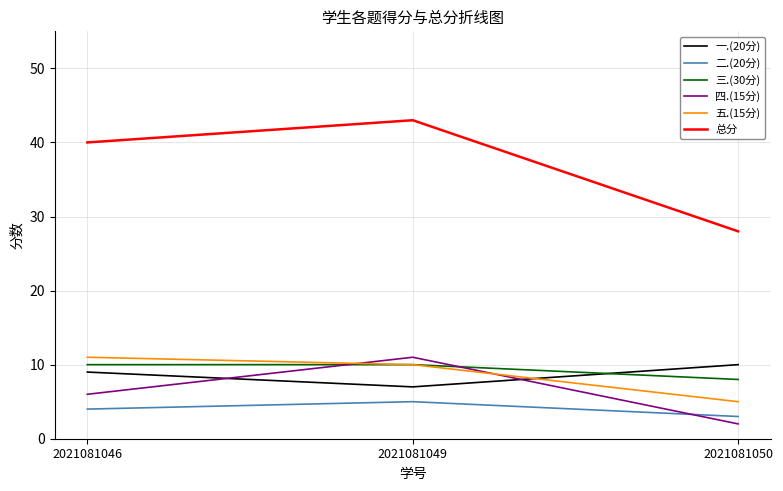

What is the difference between the highest and lowest values at 2021081050?

26